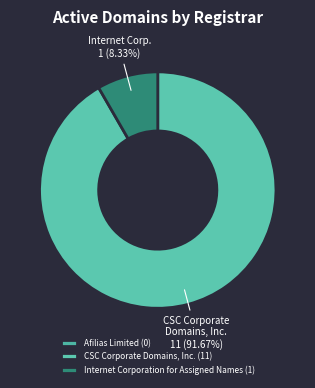

The Internet Corporation for Assigned Names slice represents 22% of the pie. True or false?

False